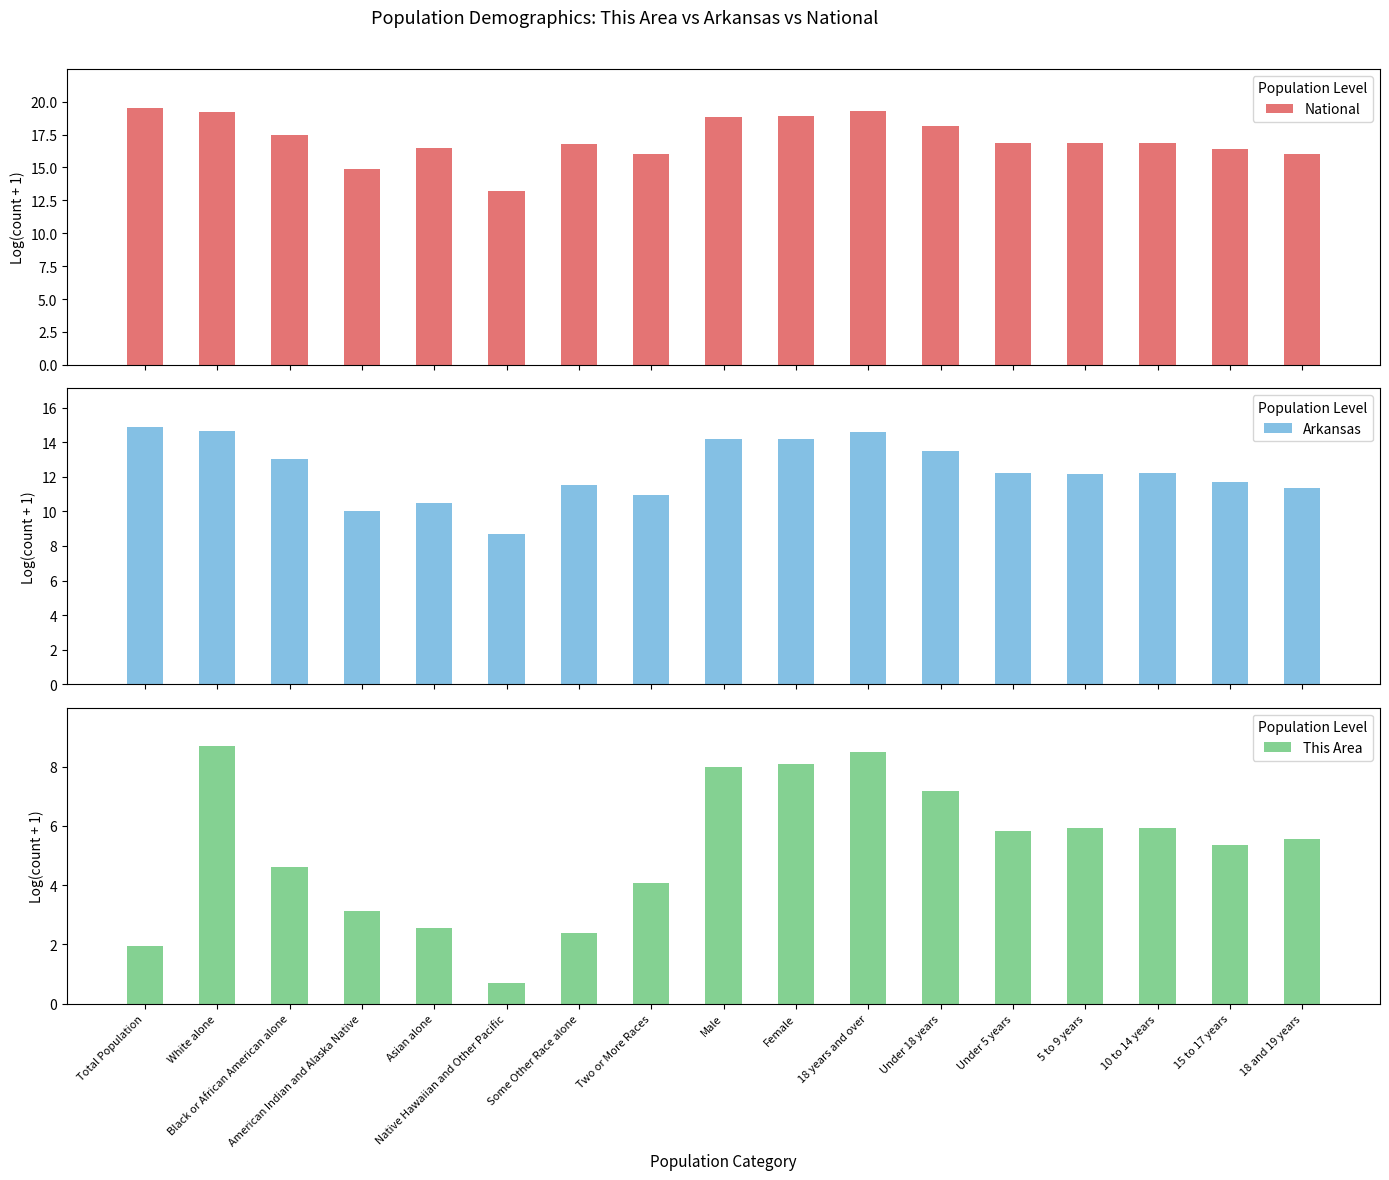

Is it true that This Area equals 5.9 at 5 to 9 years?

True